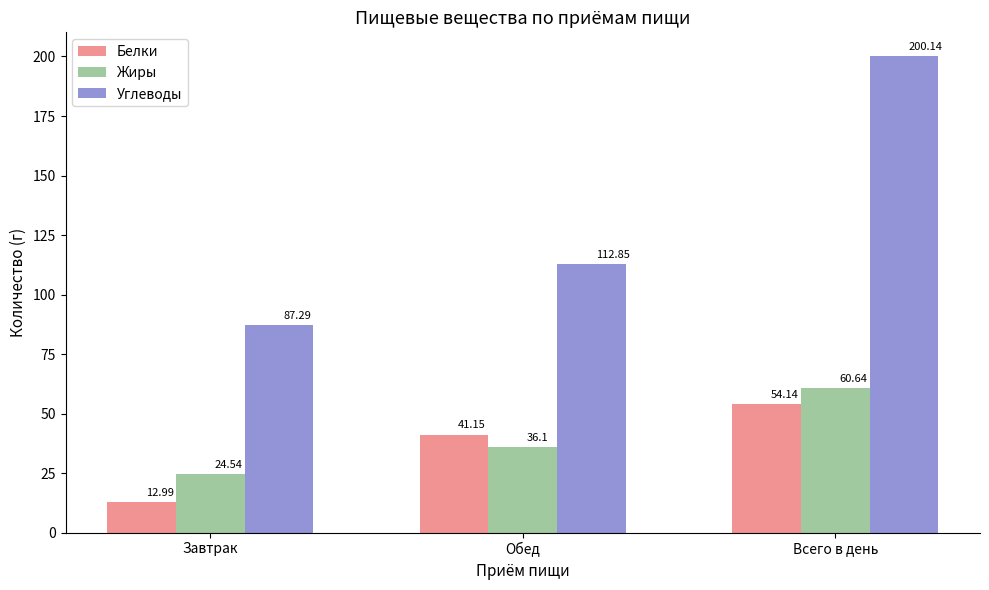

What is the label of the 1st bar from the left?

Завтрак